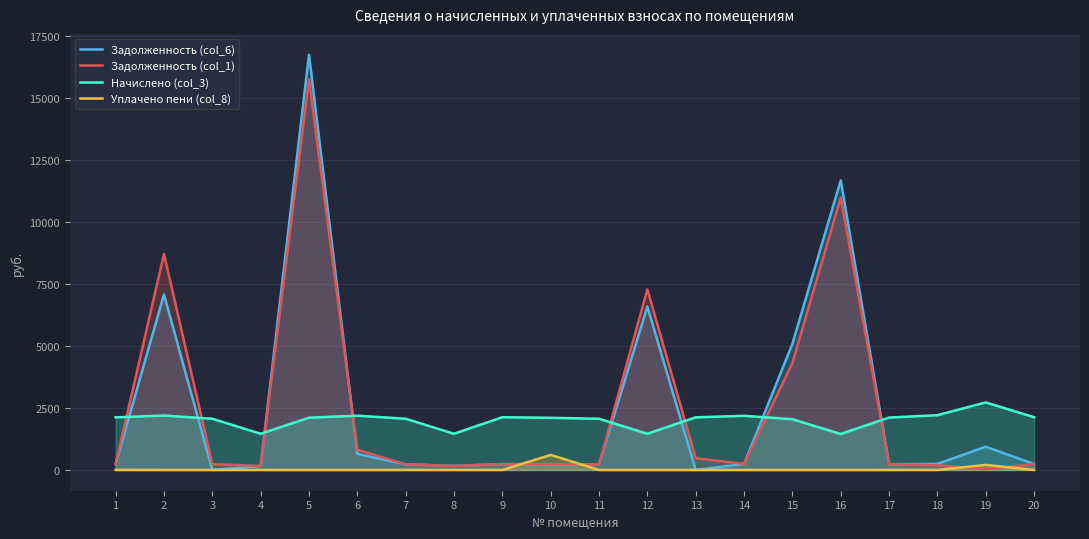

What is the greatest value displayed?

16751.3